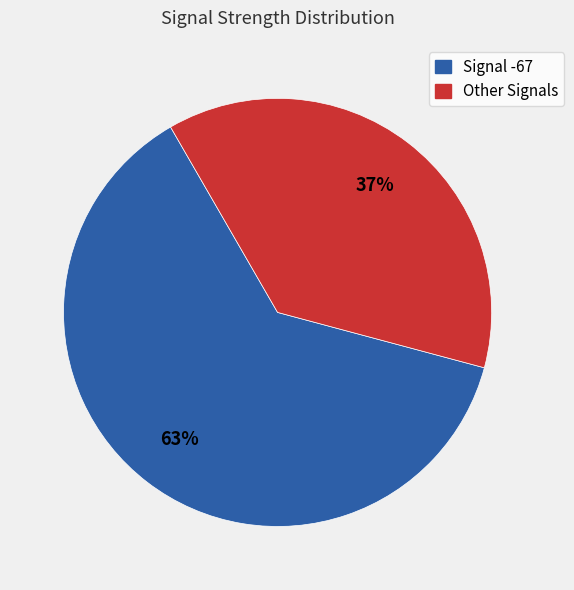

Does any single category account for the majority?

Yes